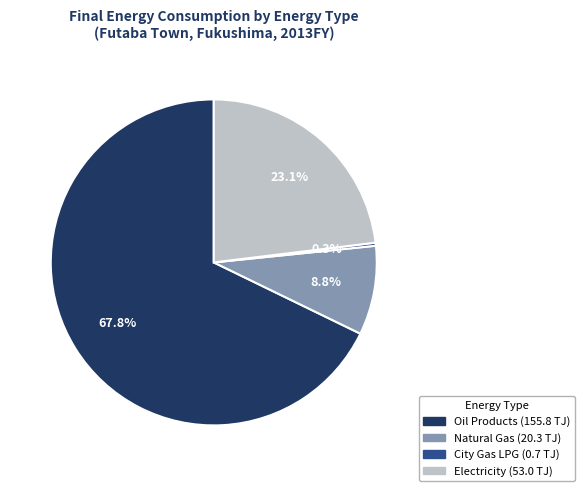

What percentage do City Gas LPG and Natural Gas together represent?

9.1%